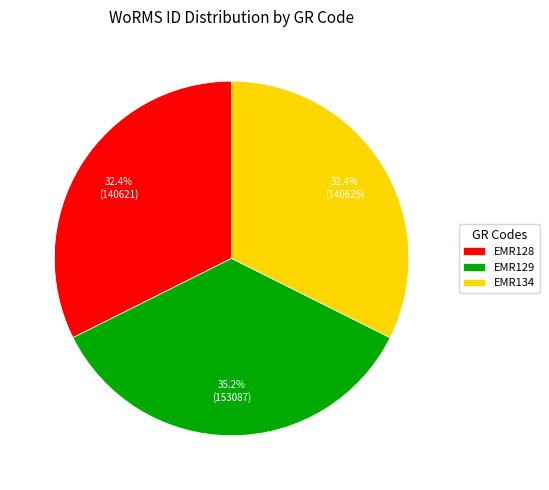

Does any single category account for the majority?

No